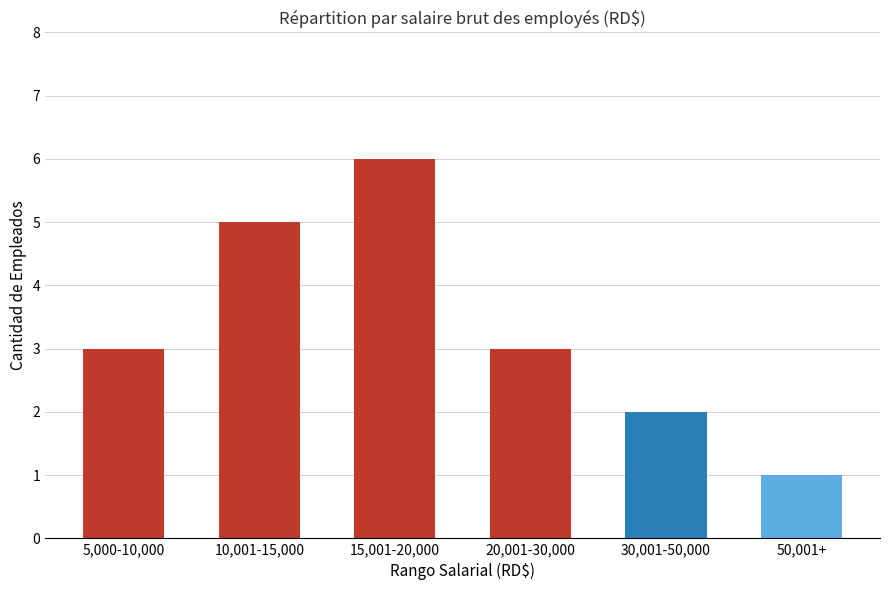

What is the average value?

3